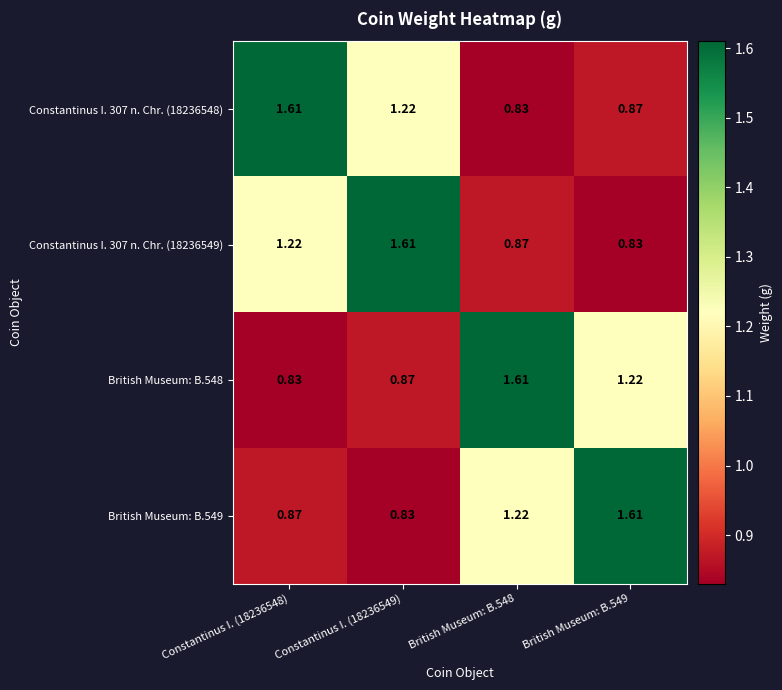

Is the value of Constantinus I. 307 n. Chr. (18236548) at Constantinus I. (18236549) greater than the value of Constantinus I. 307 n. Chr. (18236549) at Constantinus I. (18236549)?

No